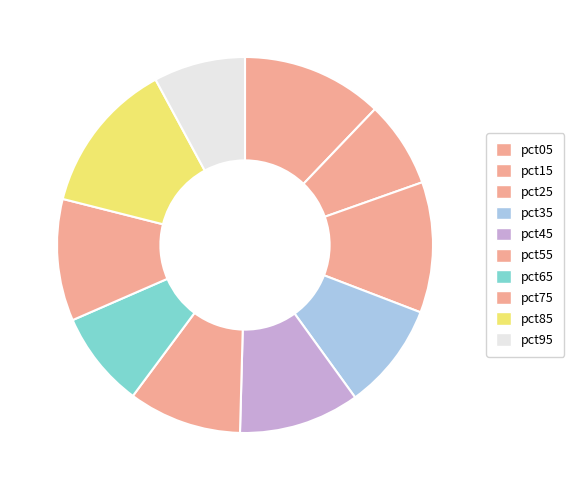

How many slices are in this pie chart?

10